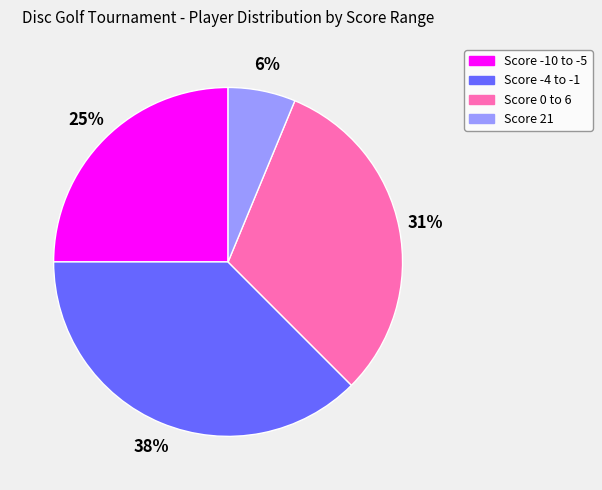

True or false: Score -10 to -5 accounts for 25% of the total.

True